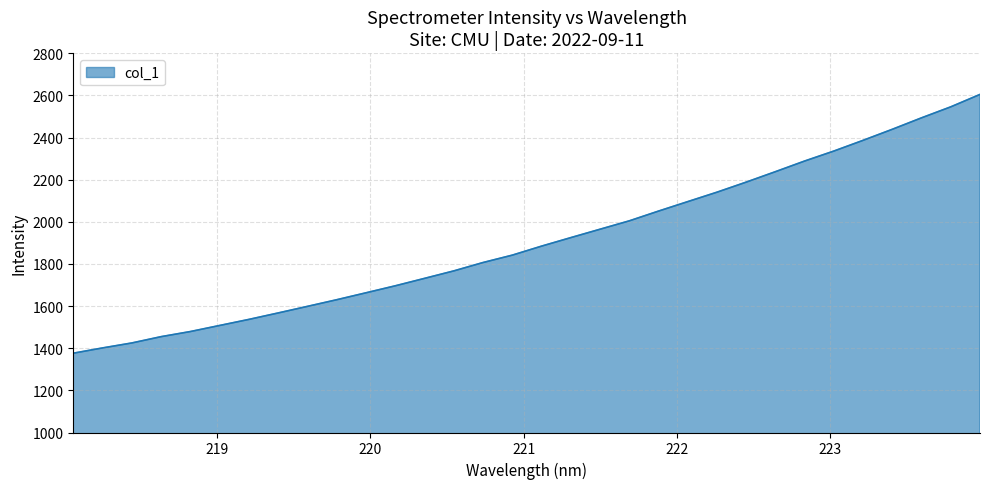

What is the maximum value shown in the chart?

2605.0